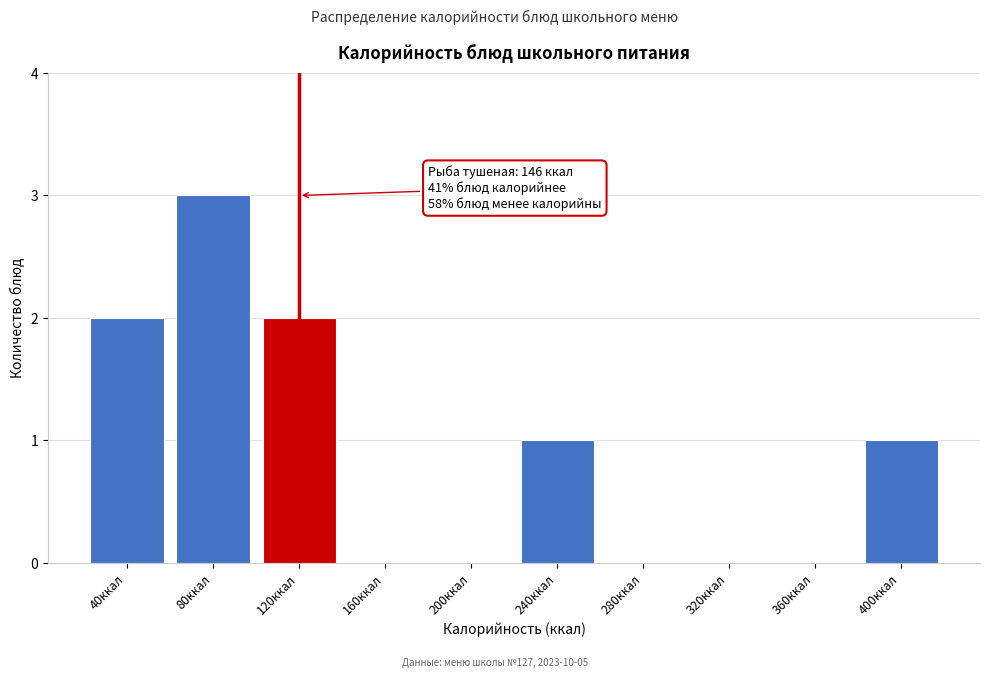

Reading left to right, list all the values displayed in this chart.

40ккал=2	80ккал=3	120ккал=2	160ккал=0	200ккал=0	240ккал=1	280ккал=0	320ккал=0	360ккал=0	400ккал=1